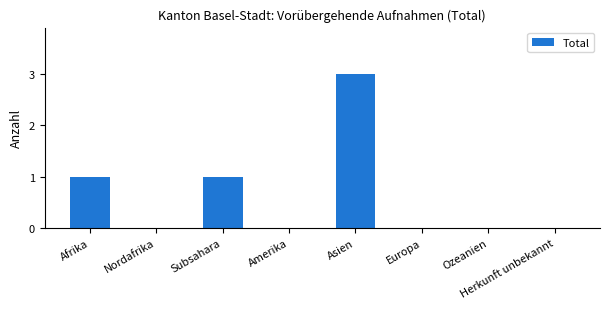

What is the average value?

1